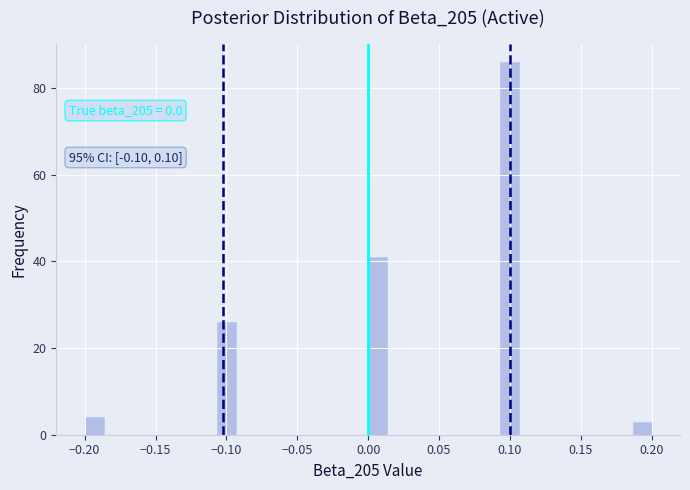

Around what value on the x-axis is the tallest bar? Give the approximate position of its centre, as read against the axis.

0.100